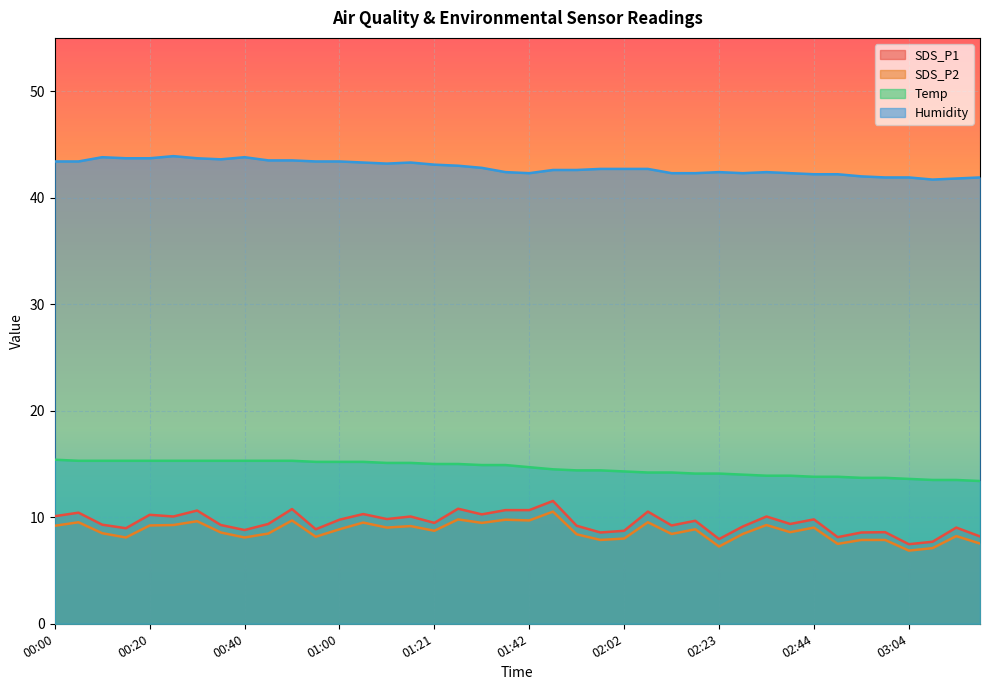

True or false: Temp and SDS_P2 intersect in this chart.

False